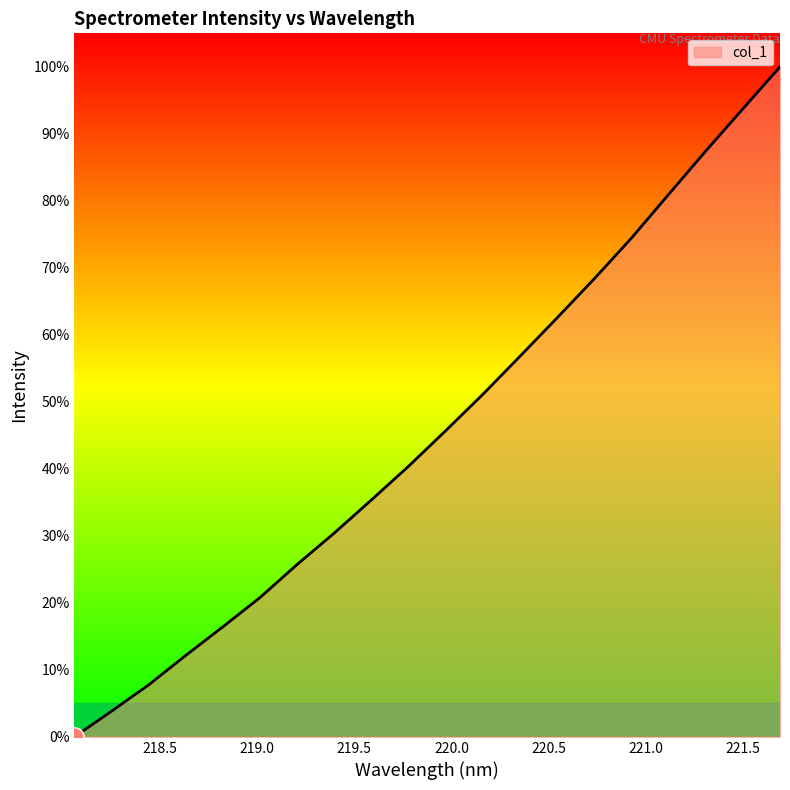

What is the average value?

45.7